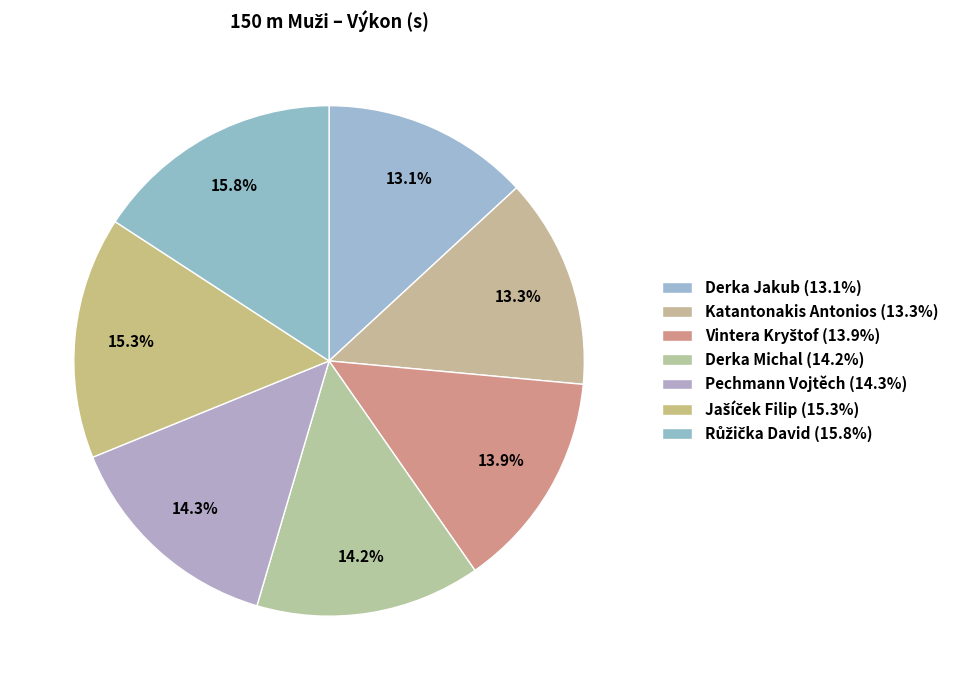

To the nearest percent, what is the combined percentage of Derka Michal and Pechmann Vojtěch?

29%